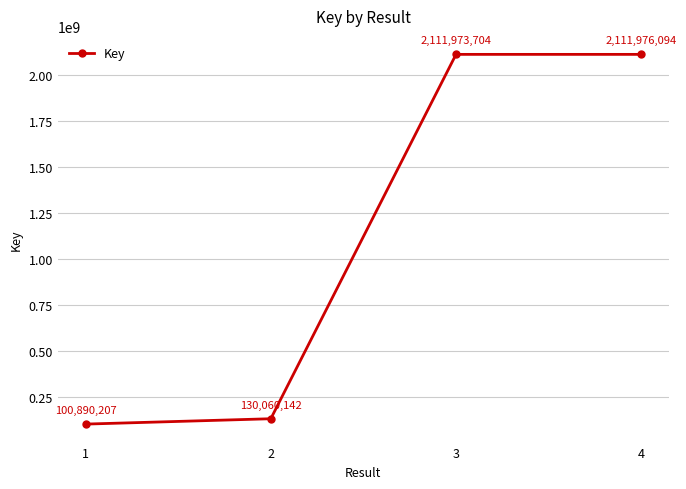

How many lines are shown in the chart?

1